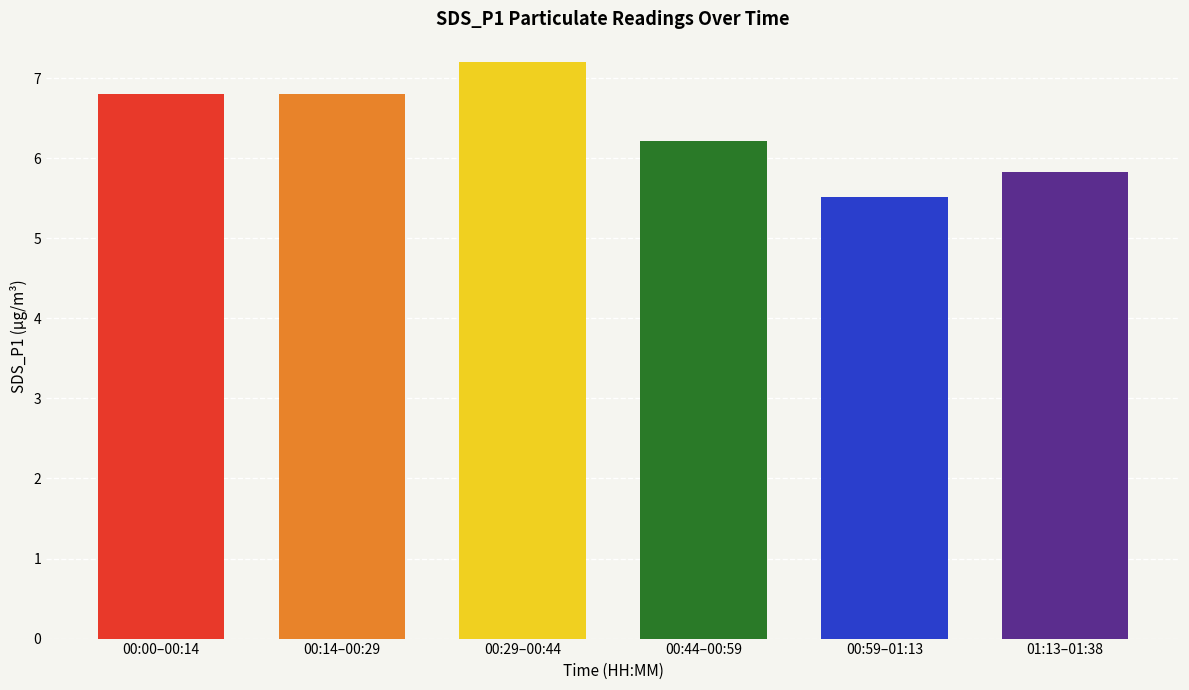

Where does the data first go above 6?

00:00–00:14